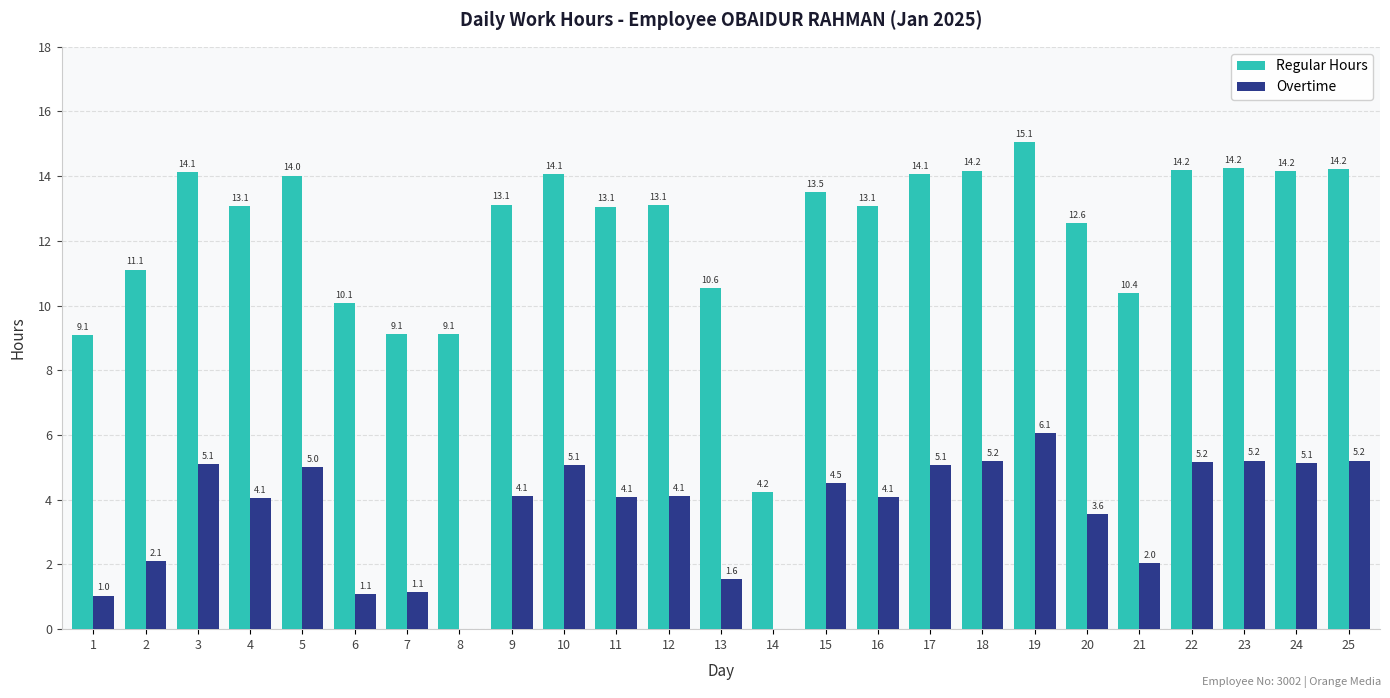

Where does the Overtime series first go above 4?

3